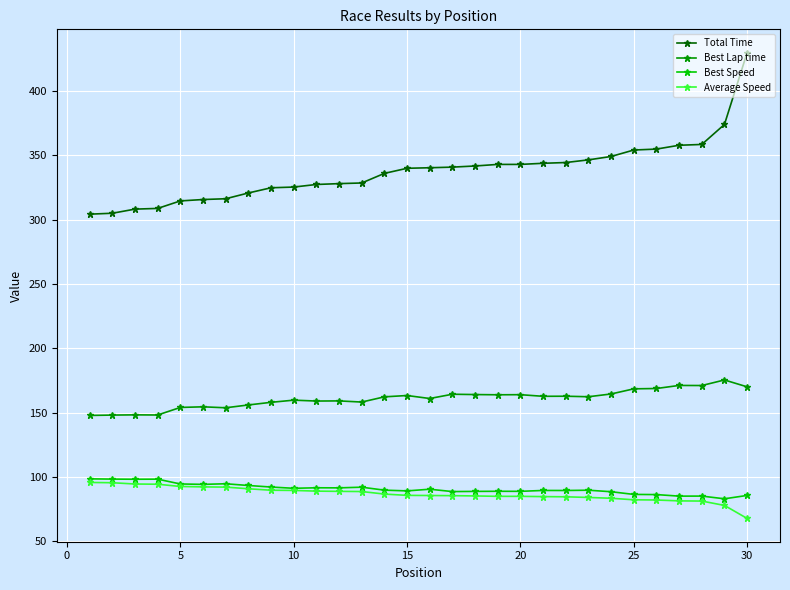

Which series has the widest spread of values?

Total Time